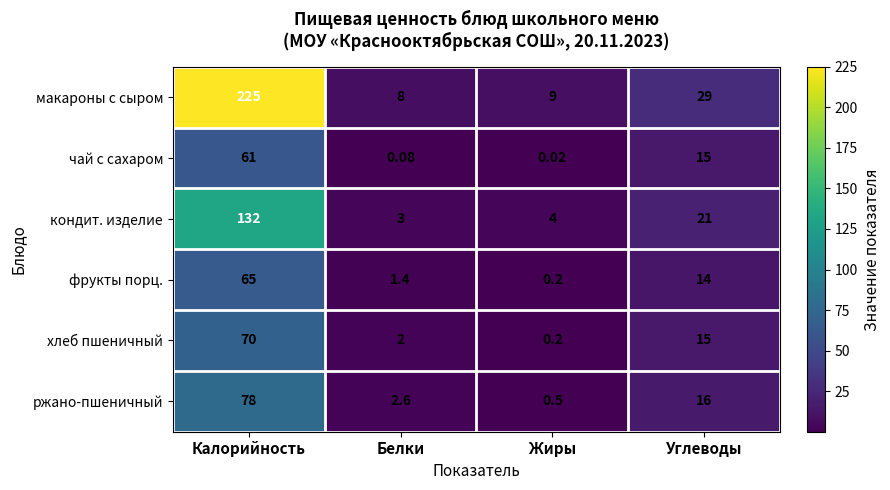

Rank the categories by кондит. изделие value from lowest to highest.

Белки, Жиры, Углеводы, Калорийность